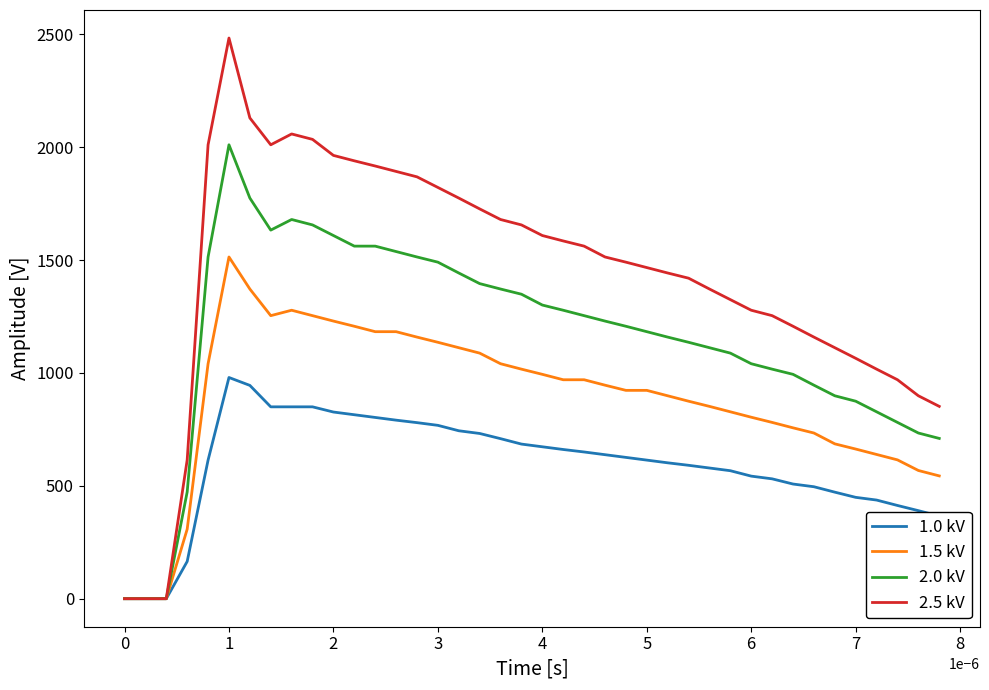

Rank the series by their average value, from highest to lowest.

2.5 kV, 2.0 kV, 1.5 kV, 1.0 kV